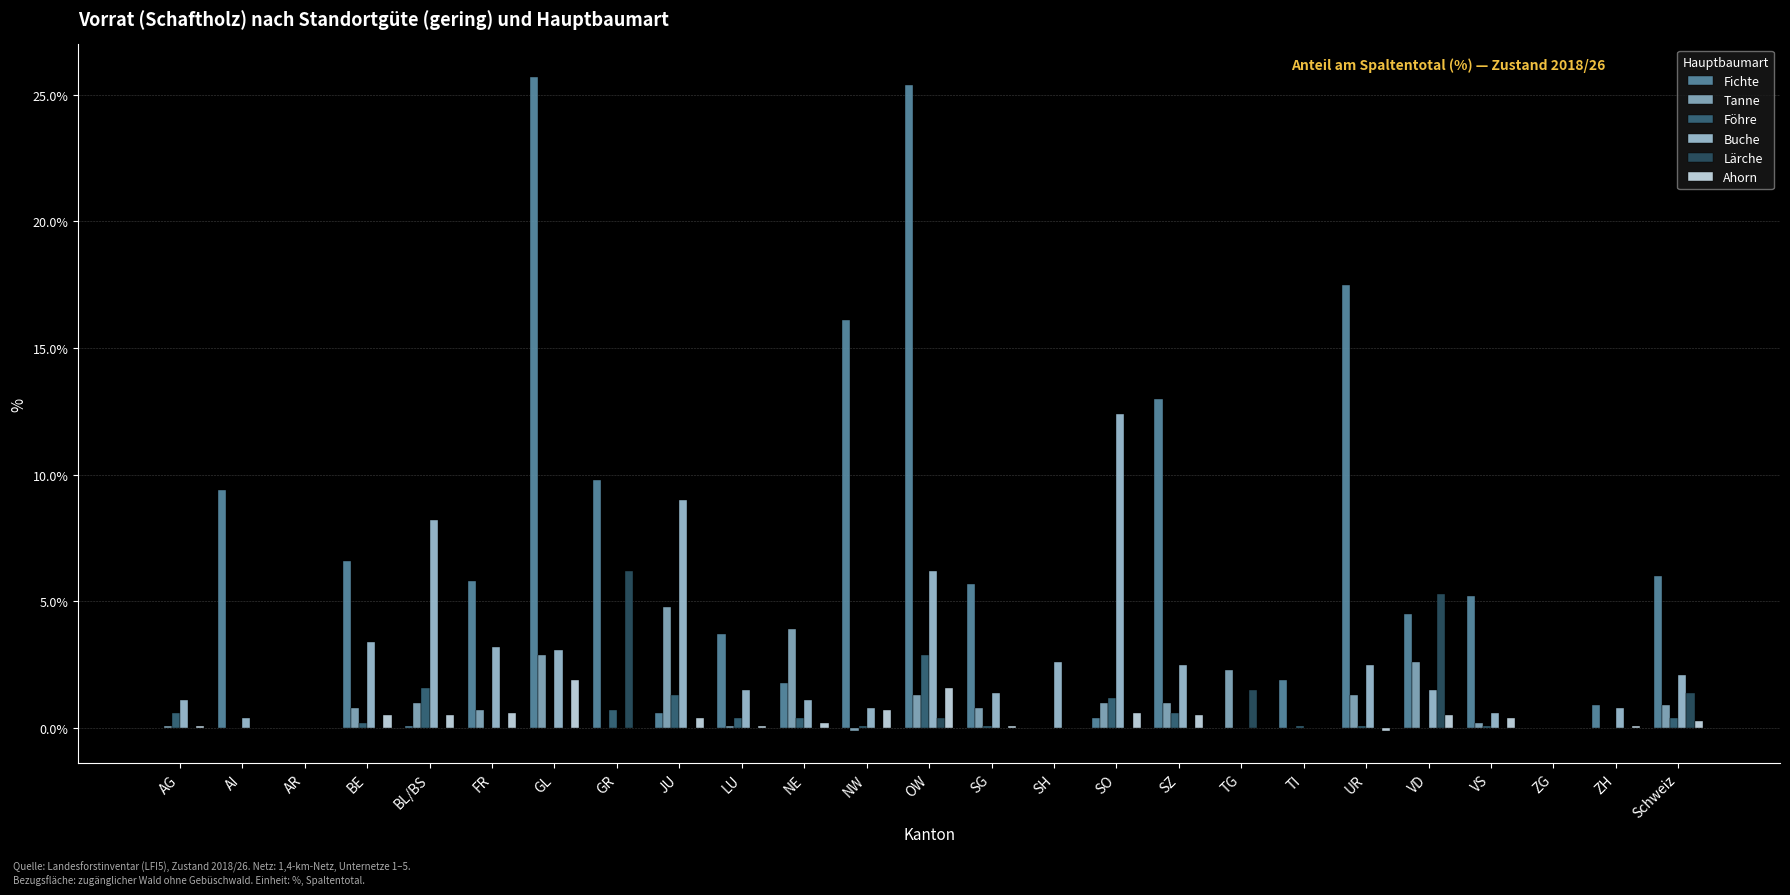

What is the label of the 17th bar from the right?

JU